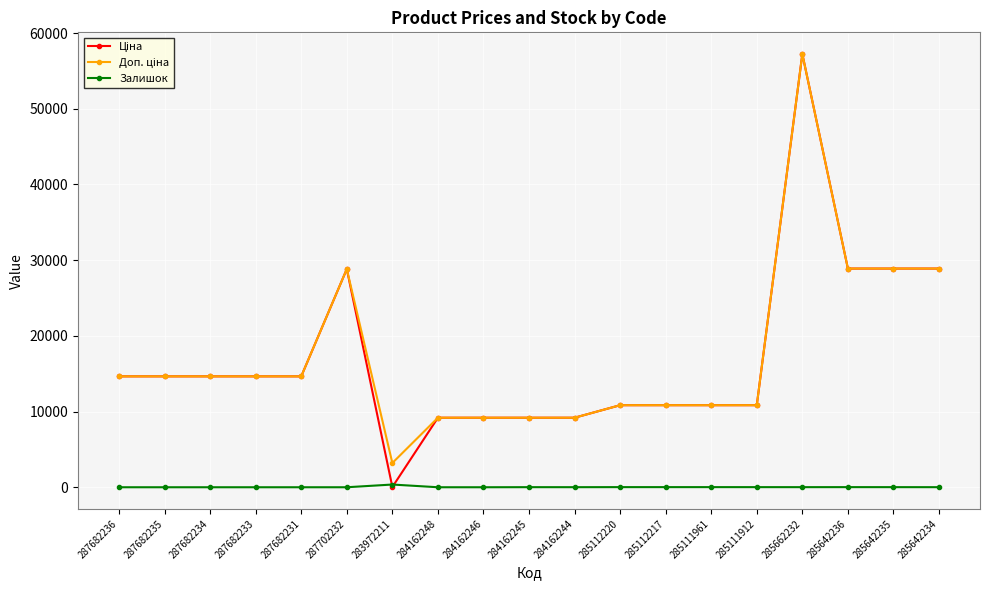

What is the spread (max minus min) of values at 287682233?

14649.6